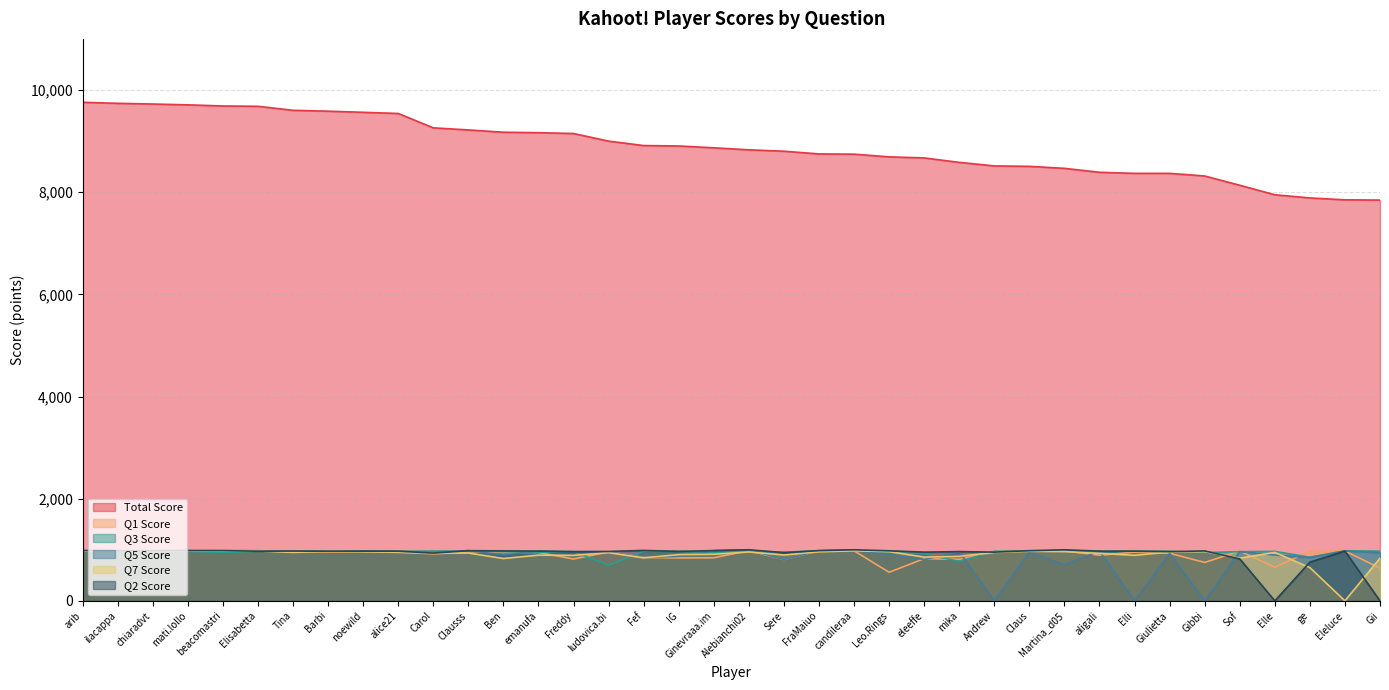

Is the value of Q5 Score at ludovica.bi greater than the value of Q2 Score at emanufa?

No